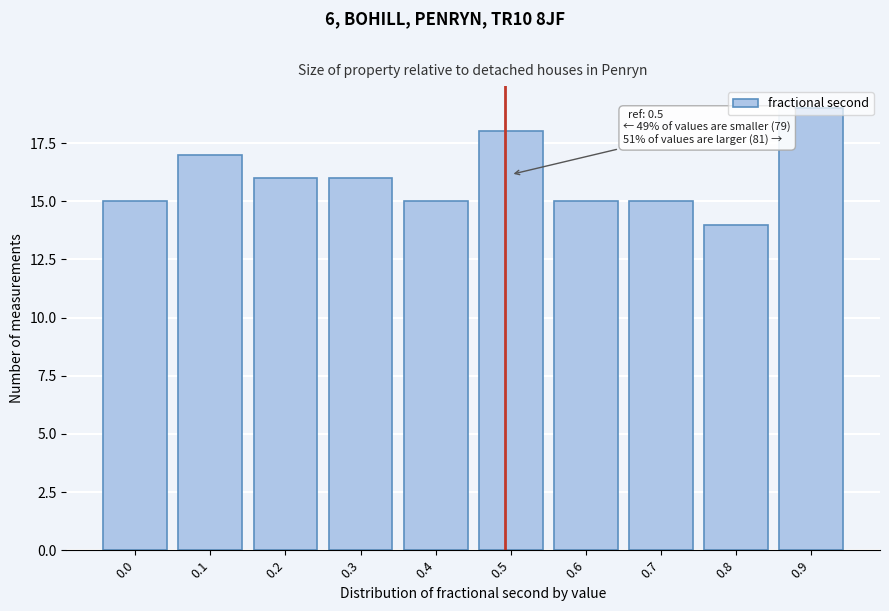

Which category has the lowest value across all series?

0.8